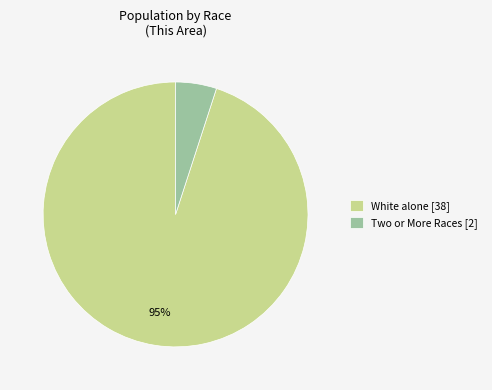

How many slices are in this pie chart?

2